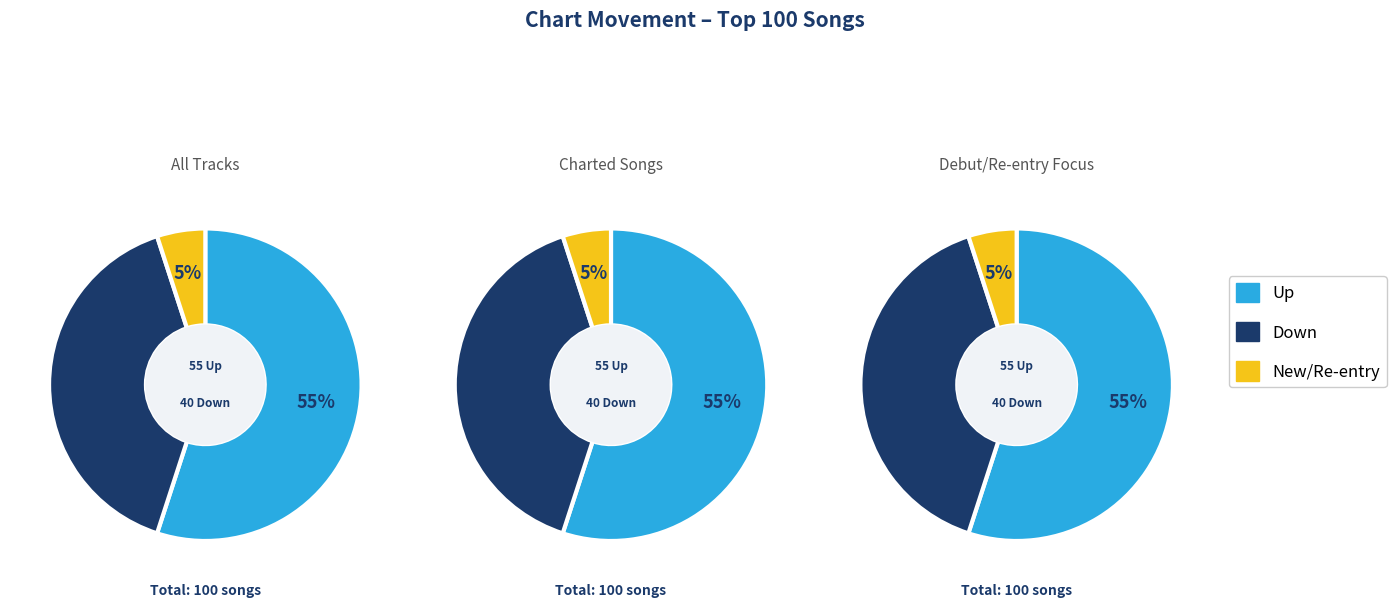

What portion of the pie excludes -?

95.0%